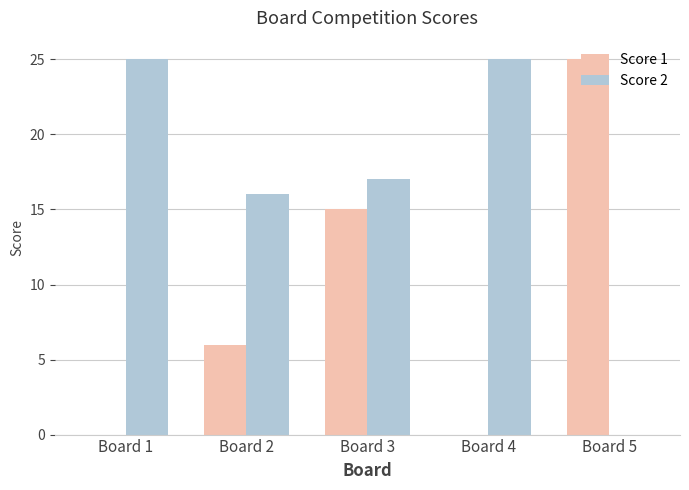

How many Score 1 values are between 0 and 15?

4